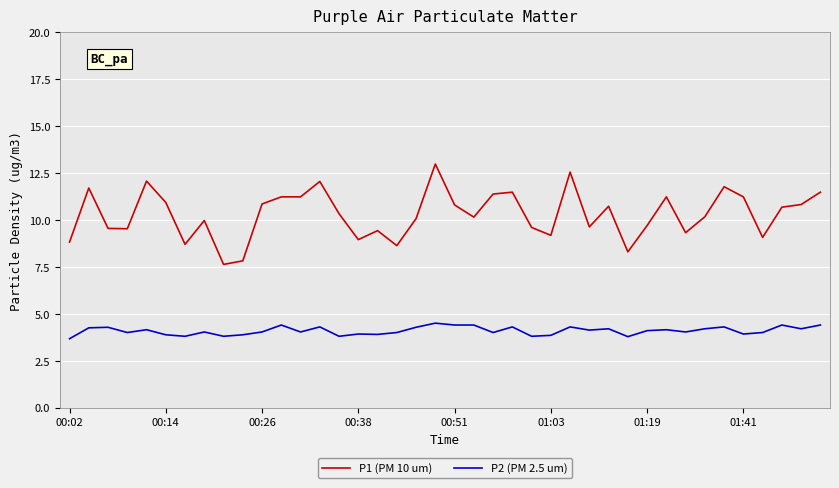

Which series has the largest total across all categories?

P1 (PM 10 um)